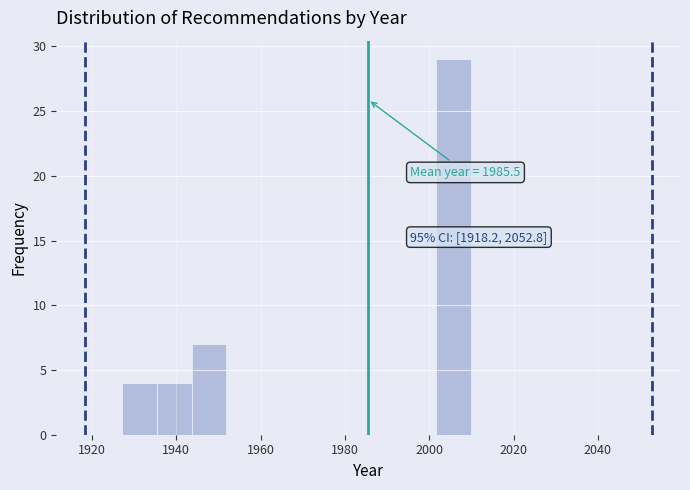

Which range on the x-axis has the tallest bar?

2002 to 2010